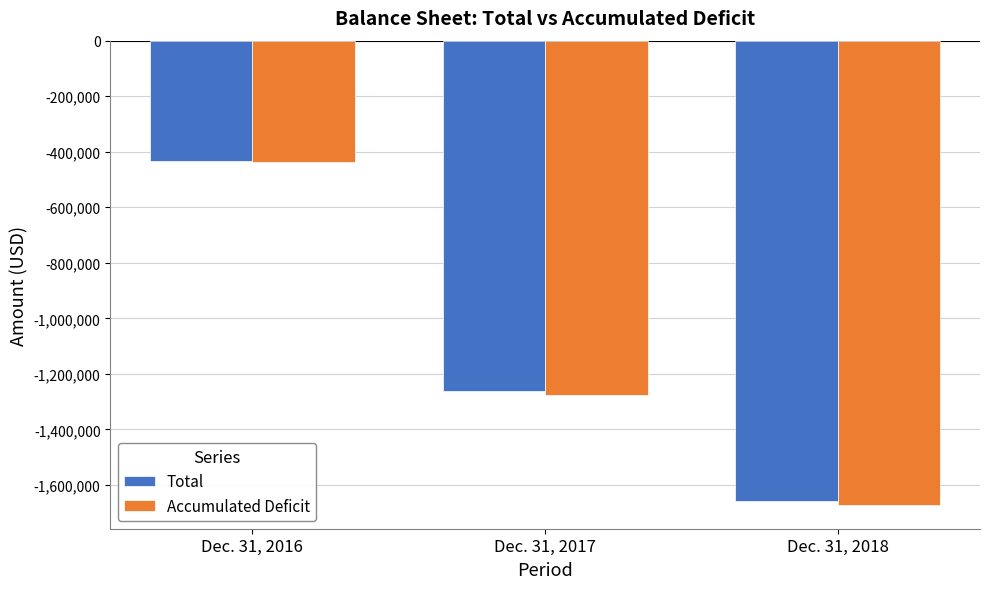

Where does the Total series first go above -1260824?

Dec. 31, 2016